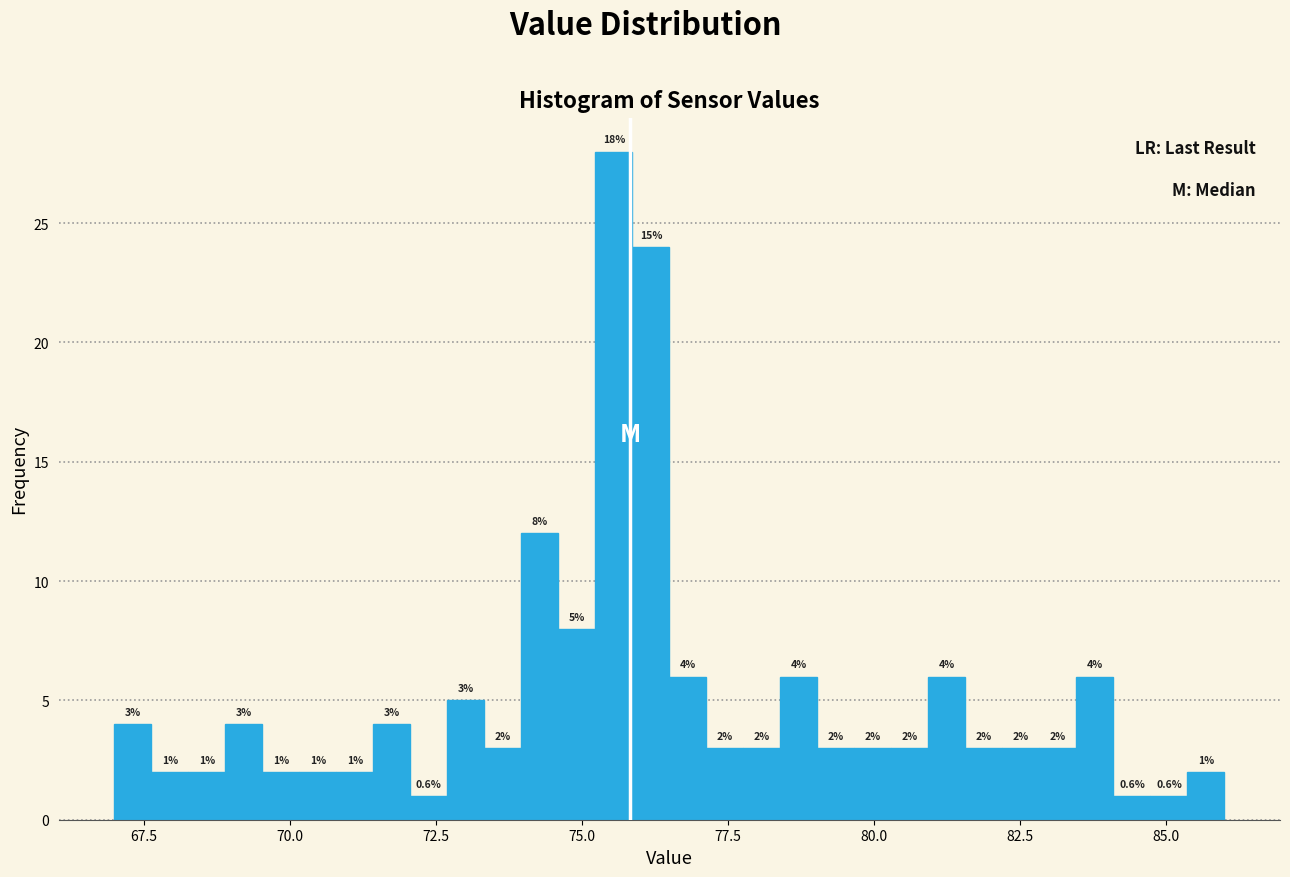

Read against the x-axis, roughly where is the centre of the tallest bar?

75.5